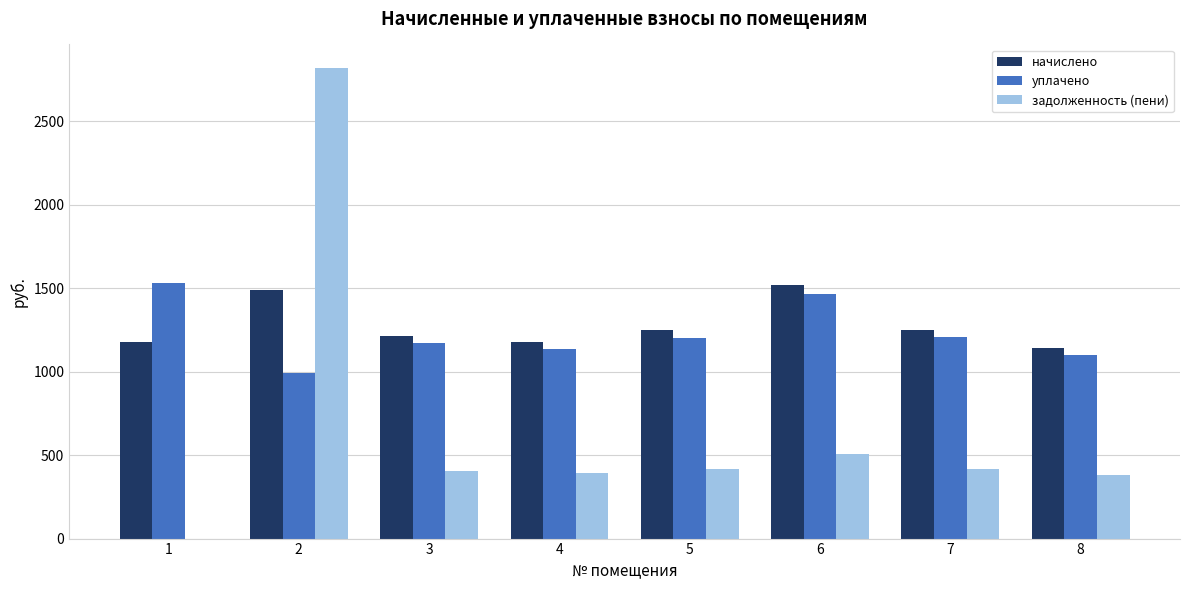

Read the начислено value at 6.

1516.5